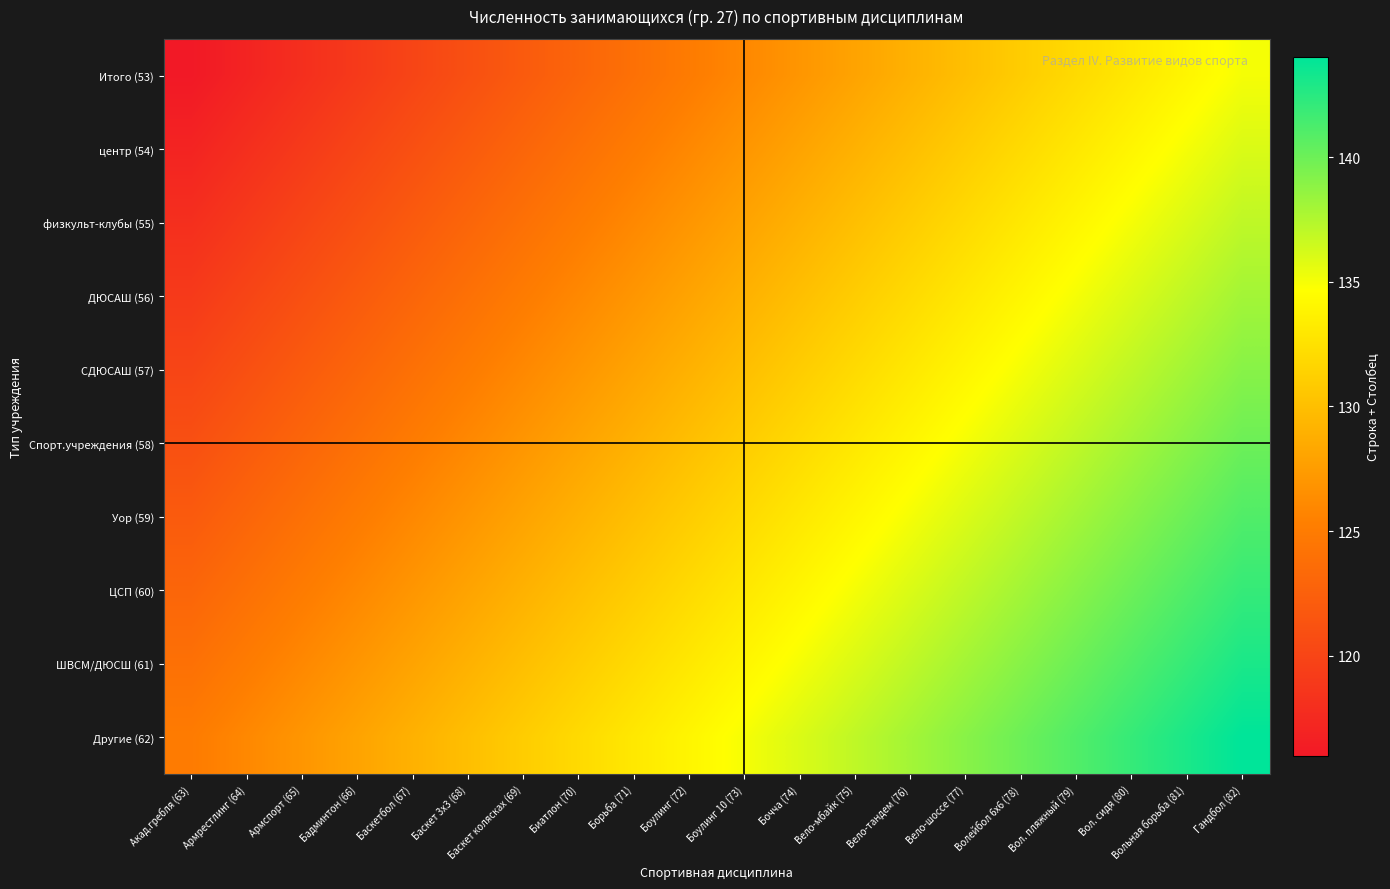

At which category is the sum across all series the highest?

Гандбол (82)